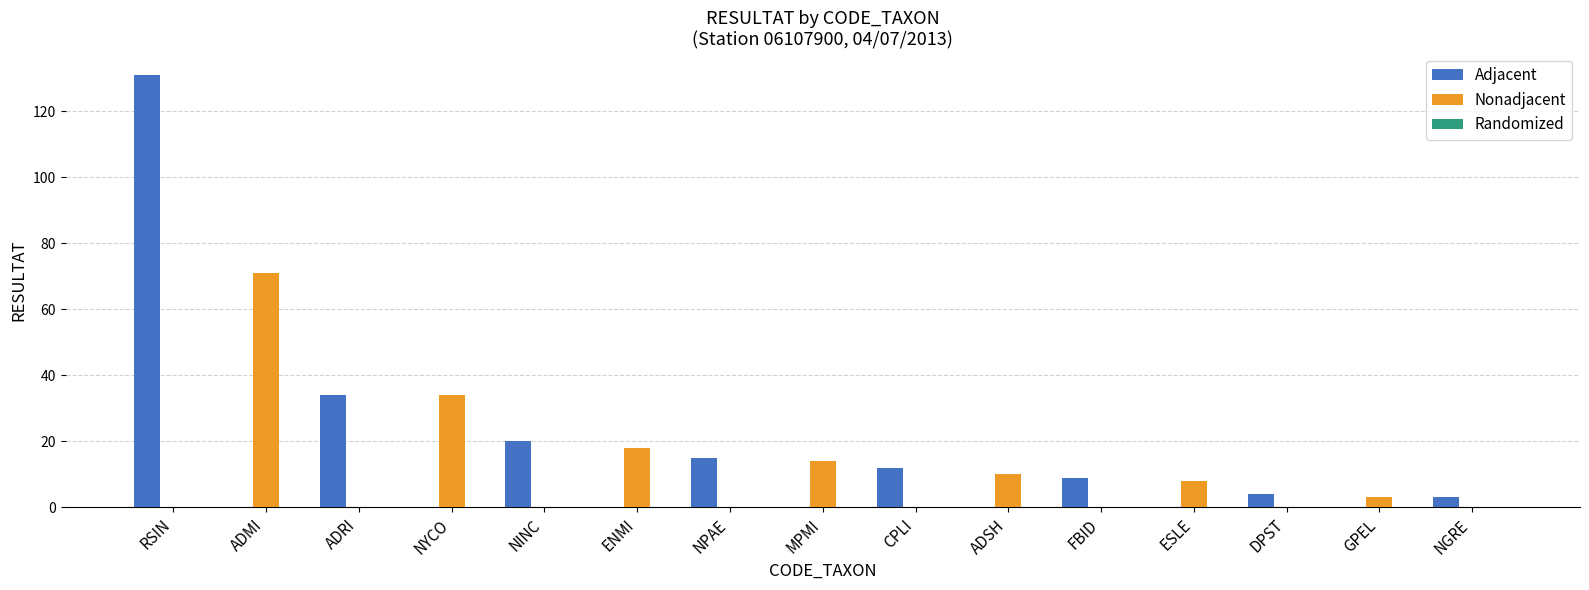

At which category is the sum across all series the highest?

RSIN